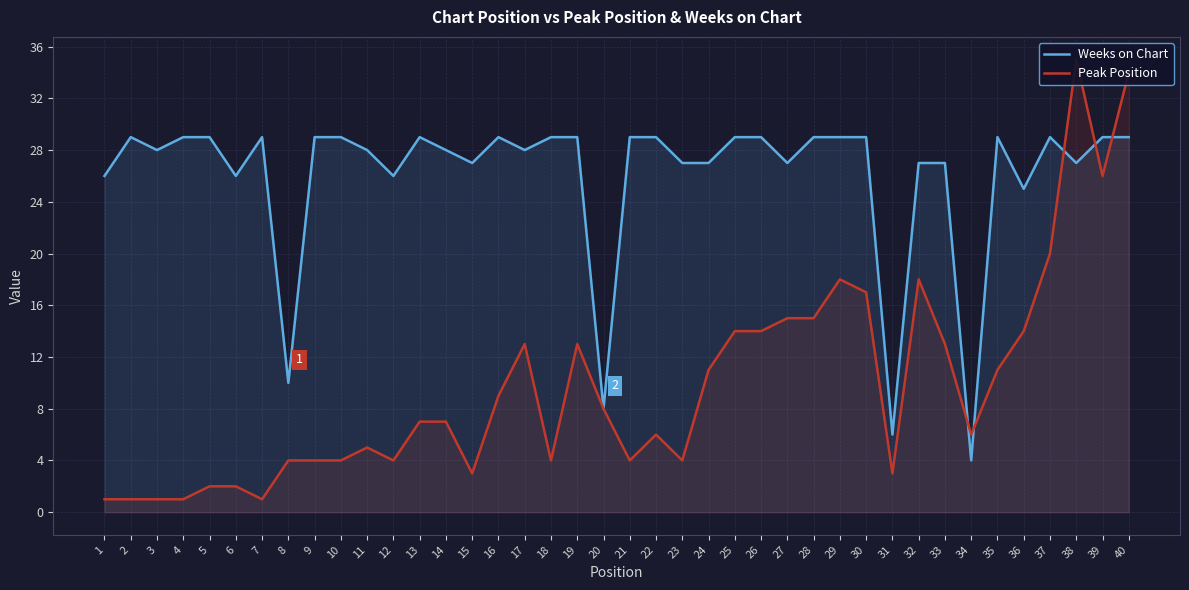

What is the sum of the Weeks on Chart values at 35 and 32?

56